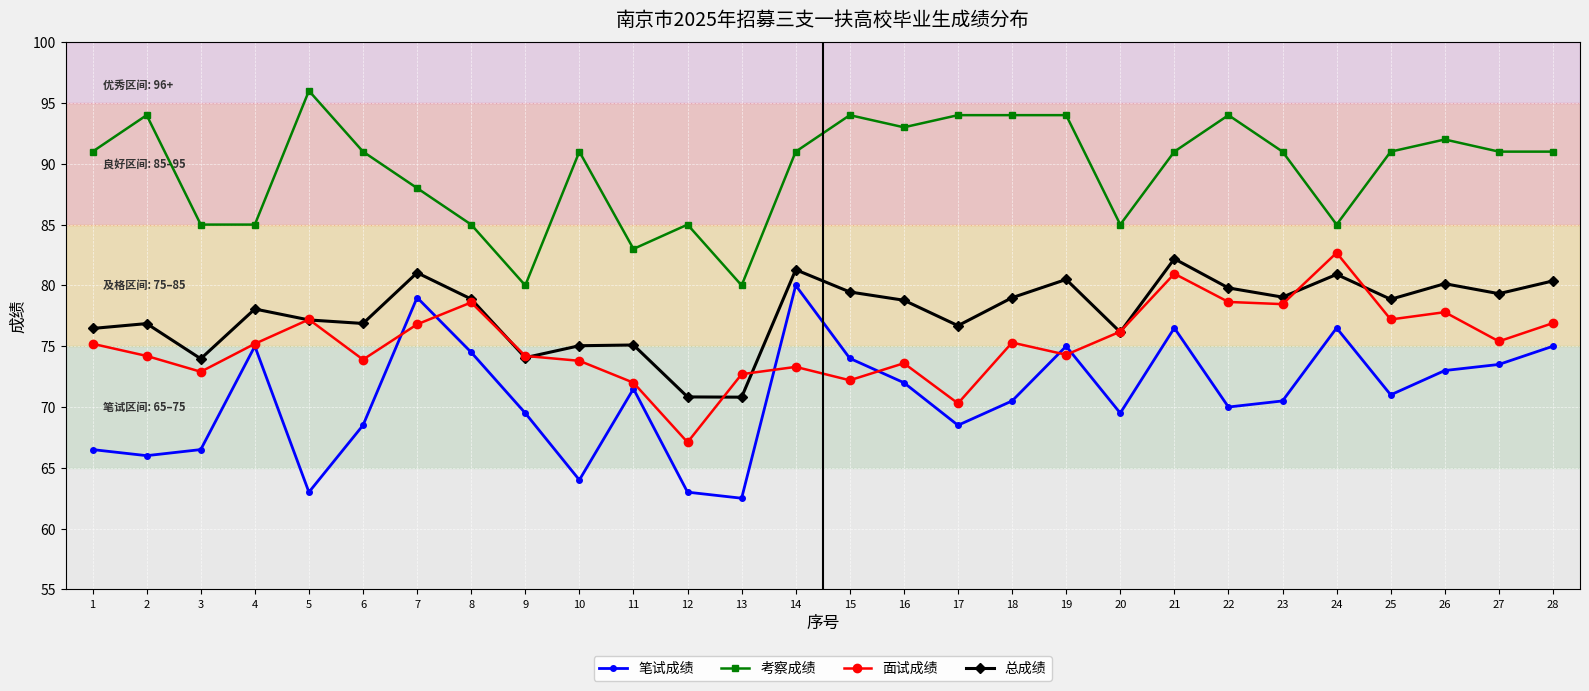

Which series has the largest total across all categories?

考察成绩